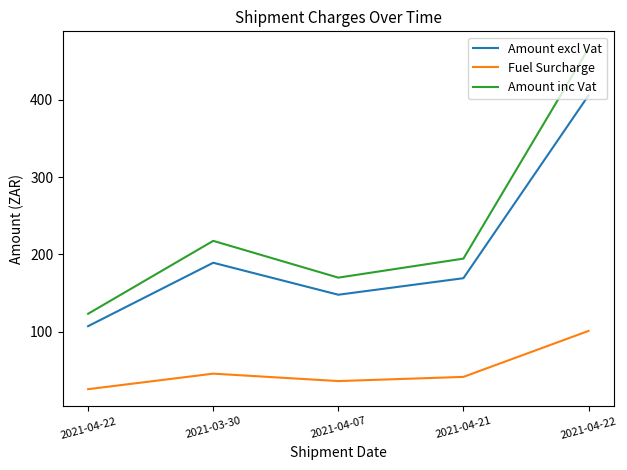

What is the value of the Amount excl Vat point at the 2nd from the left?

189.1